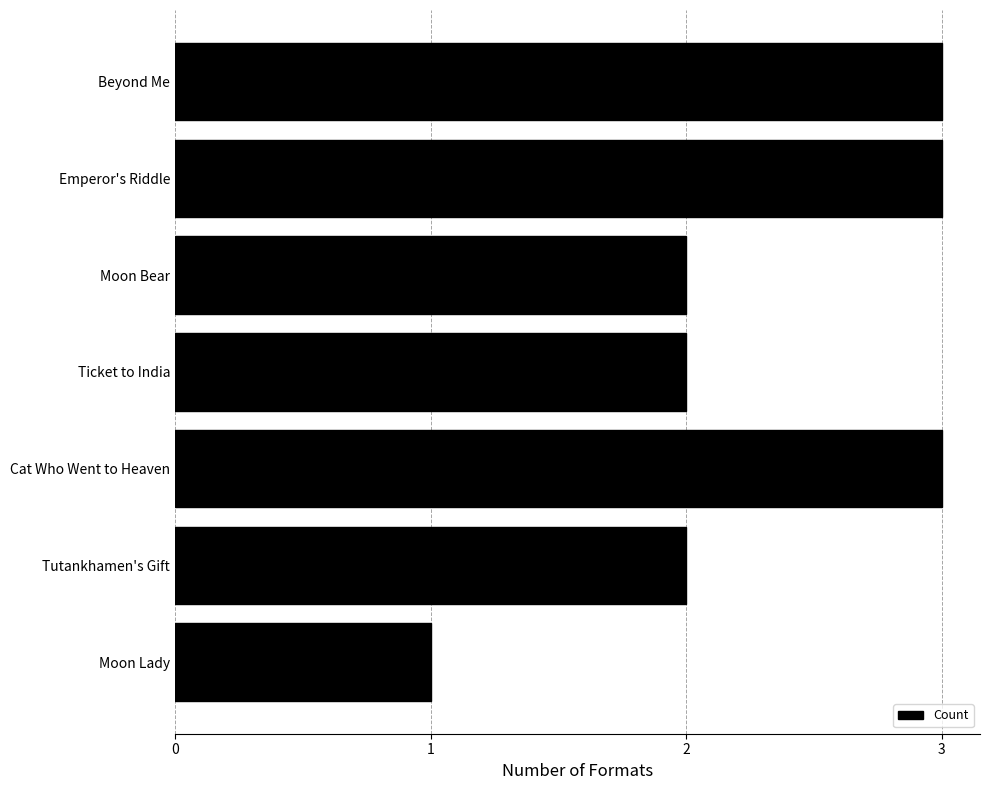

Reading top to bottom, list all the values displayed in this chart.

3	3	2	2	3	2	1